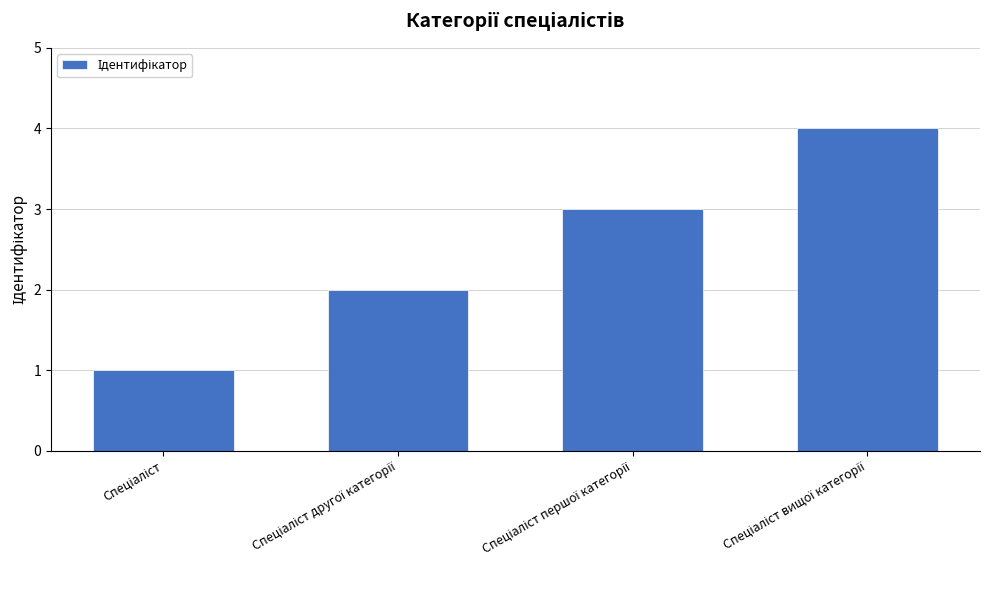

Reading left to right, what are all the values shown in this chart?

1	2	3	4